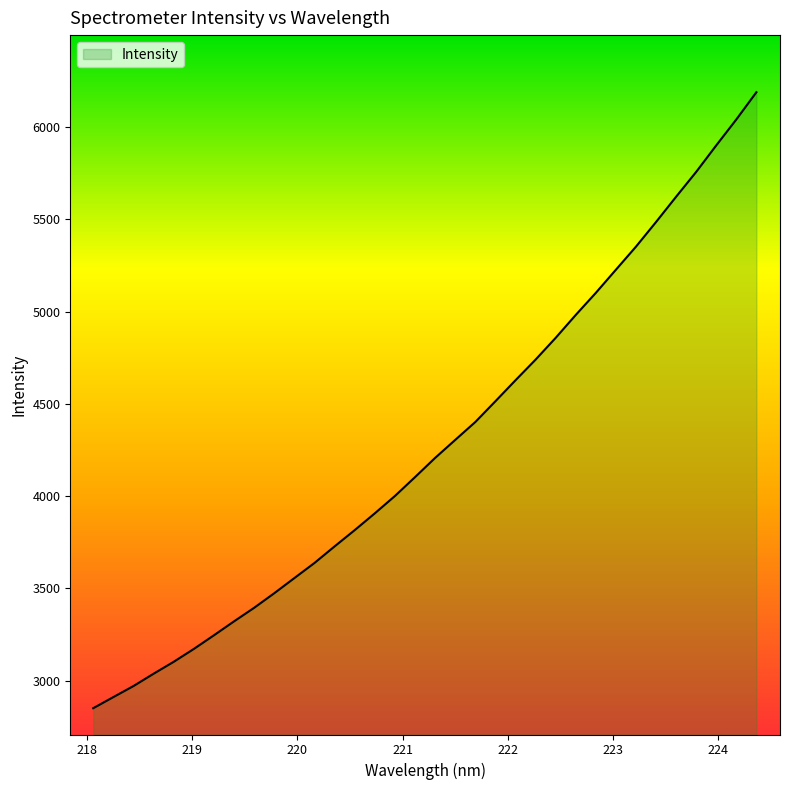

What is the difference between the maximum and minimum values?

3338.2